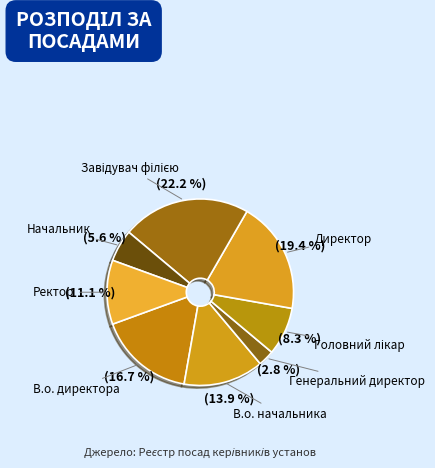

True or false: Директор accounts for 11% of the total.

False